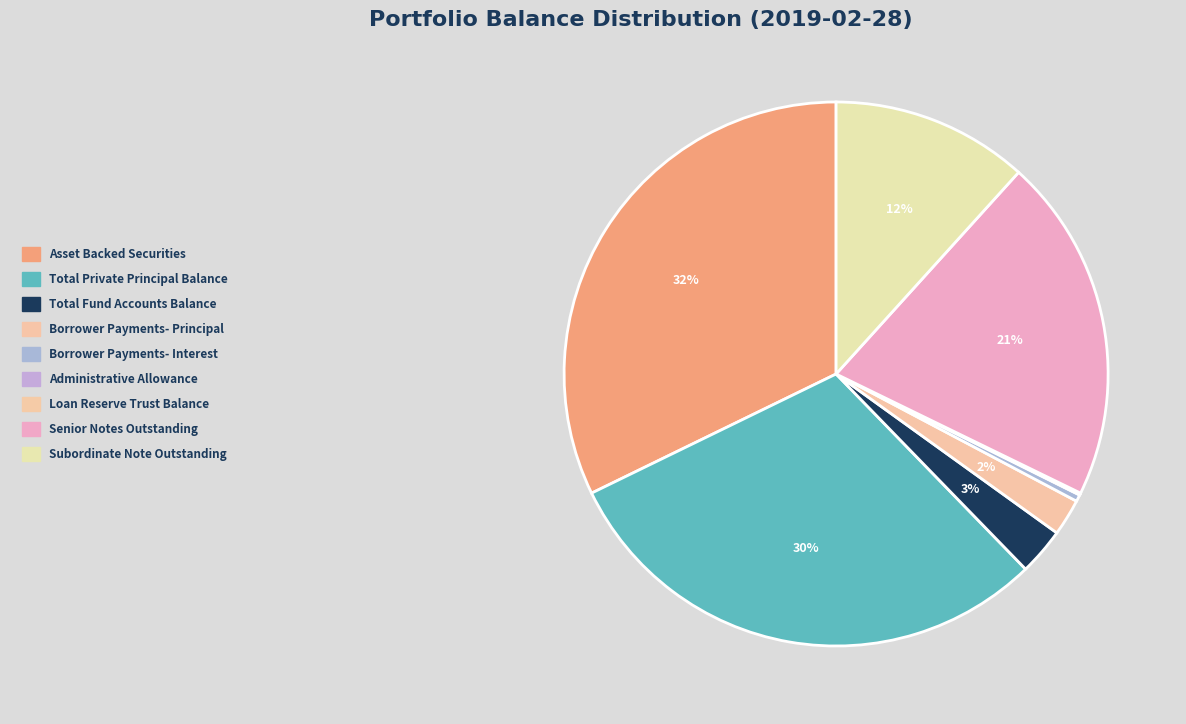

Does Borrower Payments- Principal account for over 50% of the chart?

No